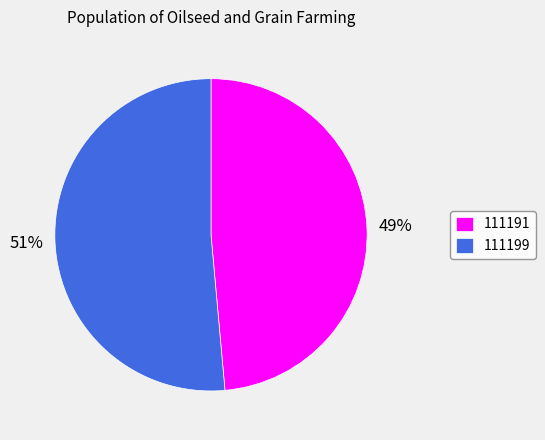

Combined, do 111191 and 111199 account for over 50%?

Yes